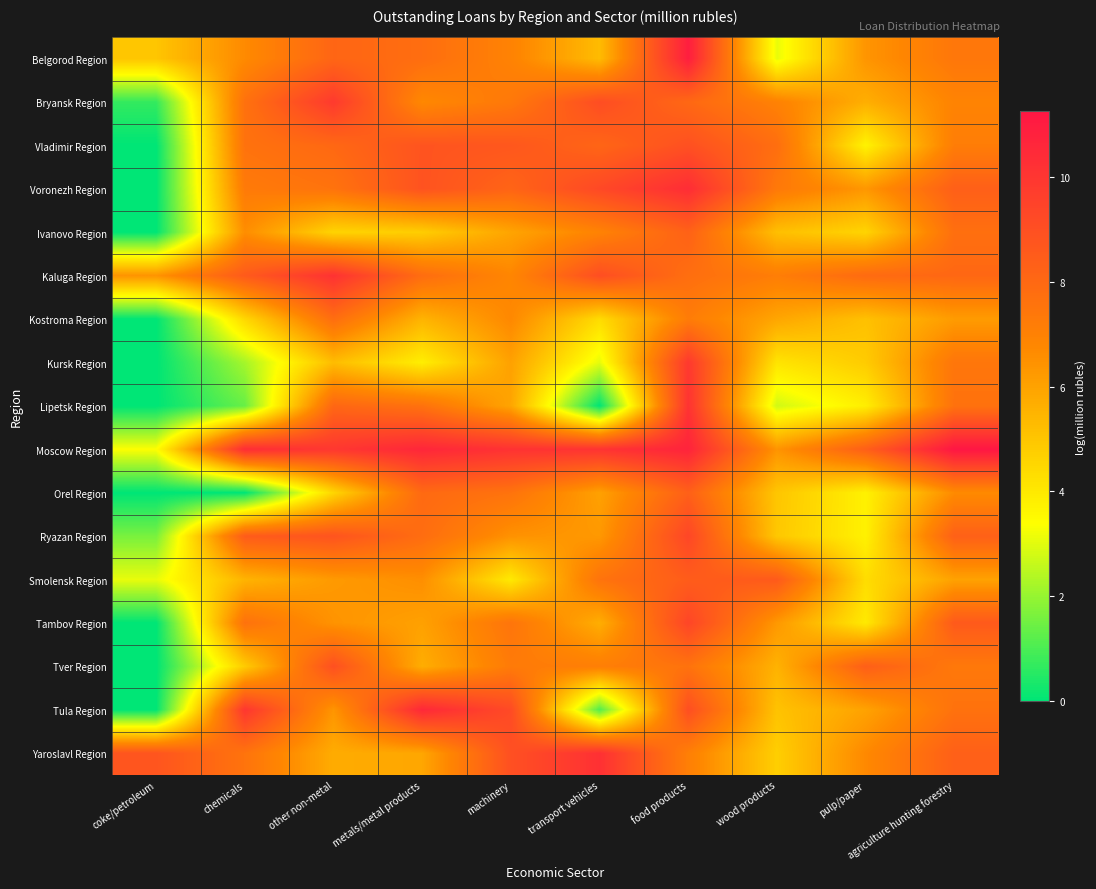

At which category is the sum across all series the highest?

food products